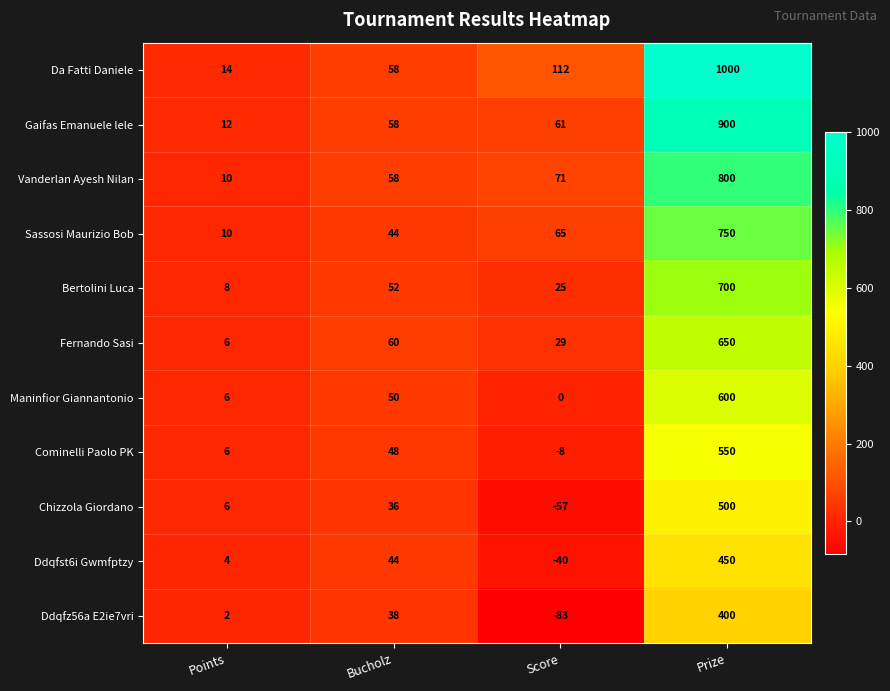

How many values in Ddqfst6i Gwmfptzy are above zero?

3